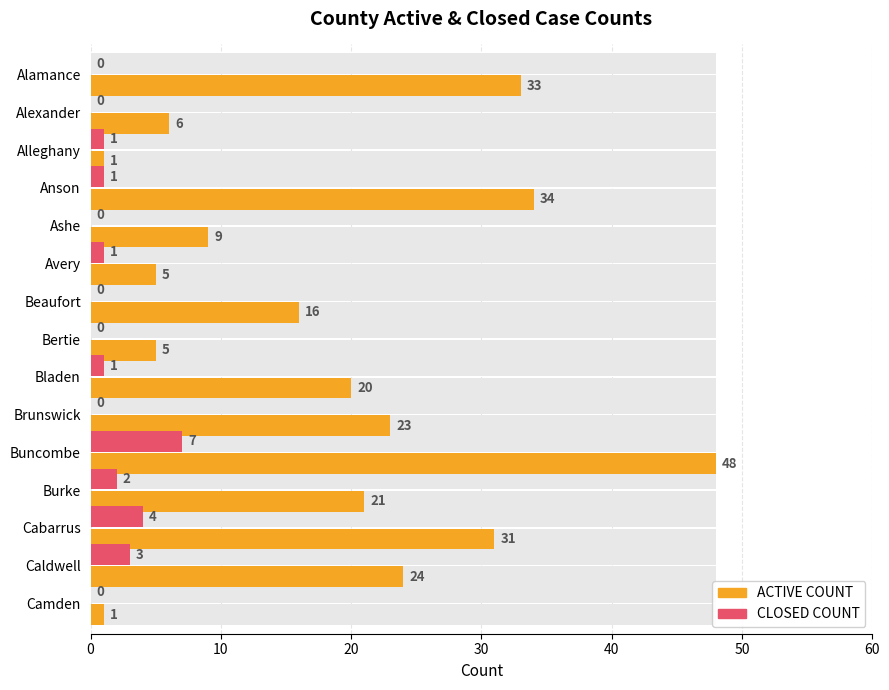

Is it true that ACTIVE COUNT equals 20 at Bladen?

True